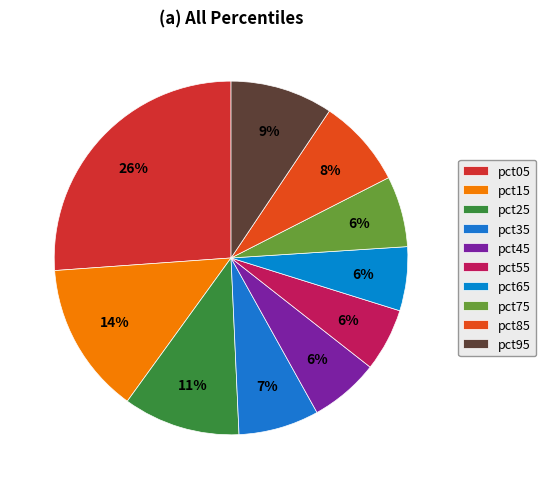

Is it true that pct15 is 14% of the pie?

True